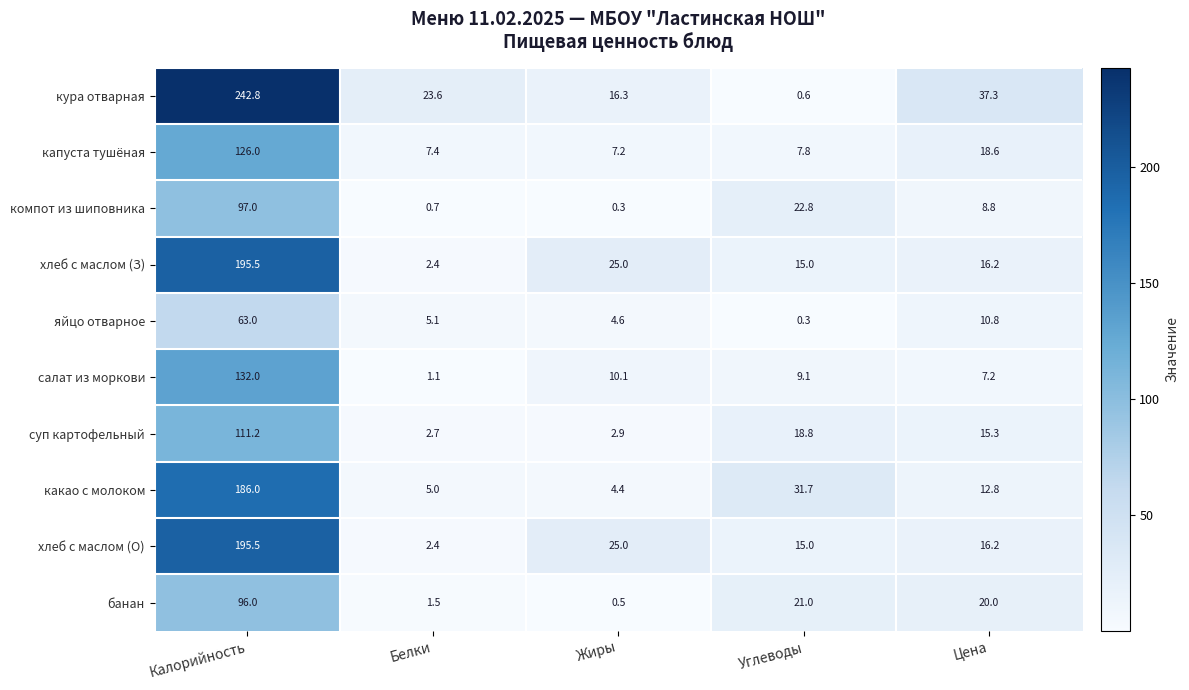

Which label corresponds to the largest value in the chart?

Калорийность